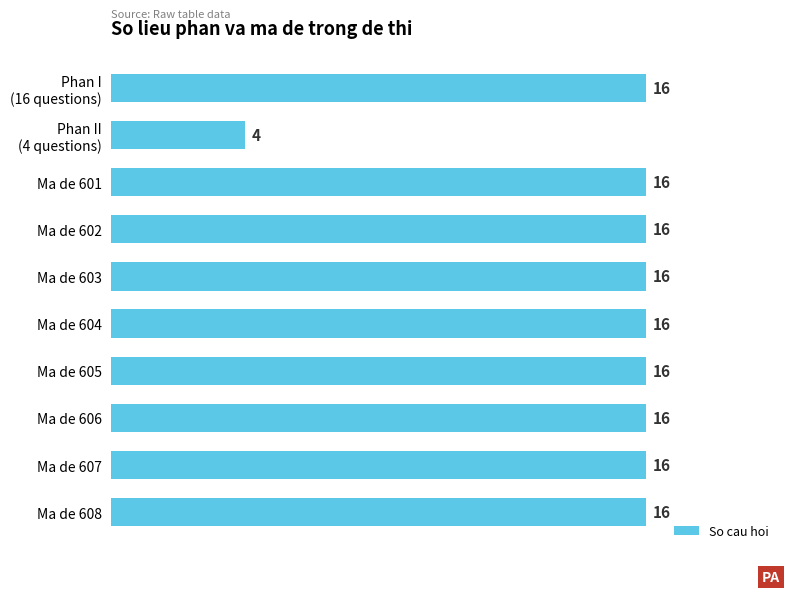

Approximately how many times larger is the value at Ma de 603 compared to Ma de 601?

1.0